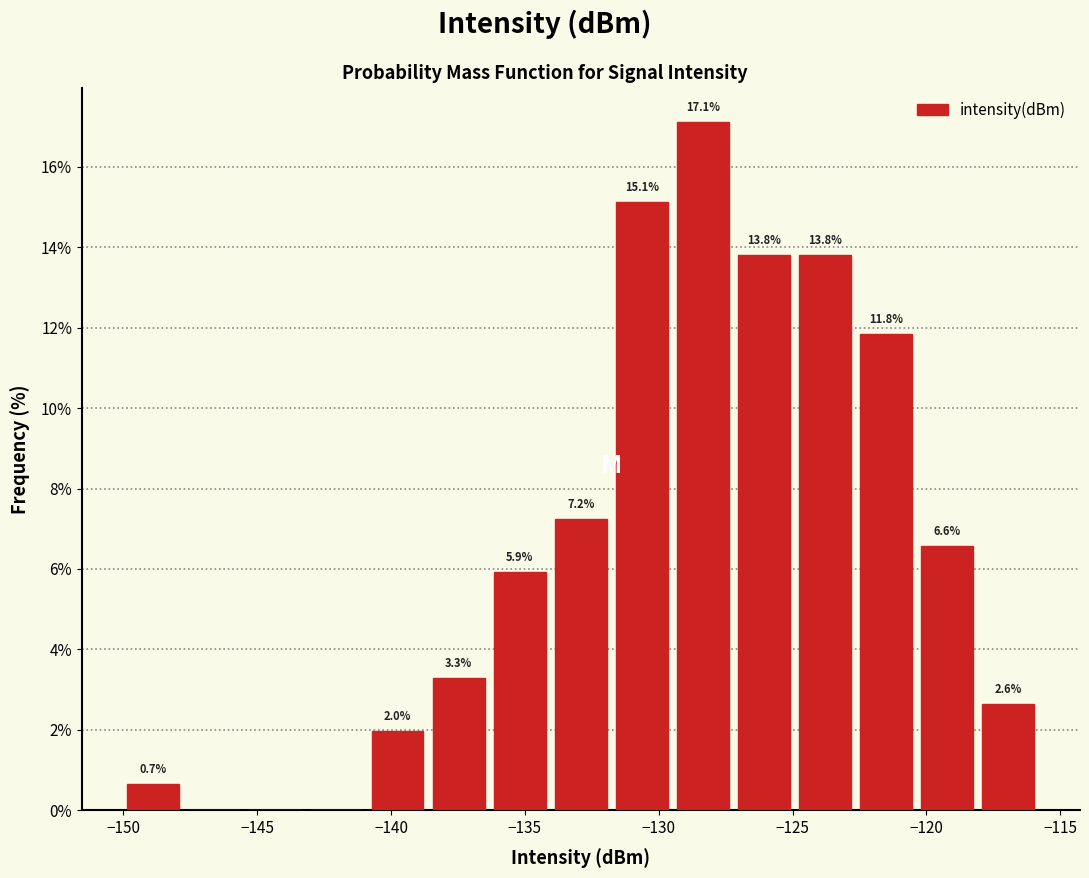

Which range on the x-axis has the tallest bar?

-129.5 to -127.0